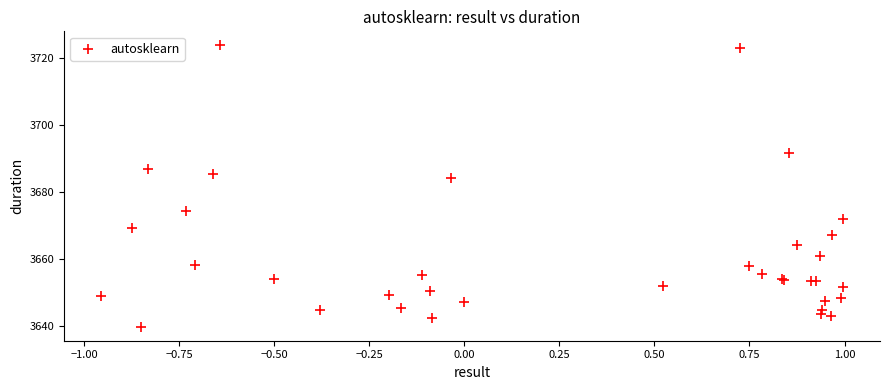

What Y value in the scatter plot is closest to 3681?

3684.2